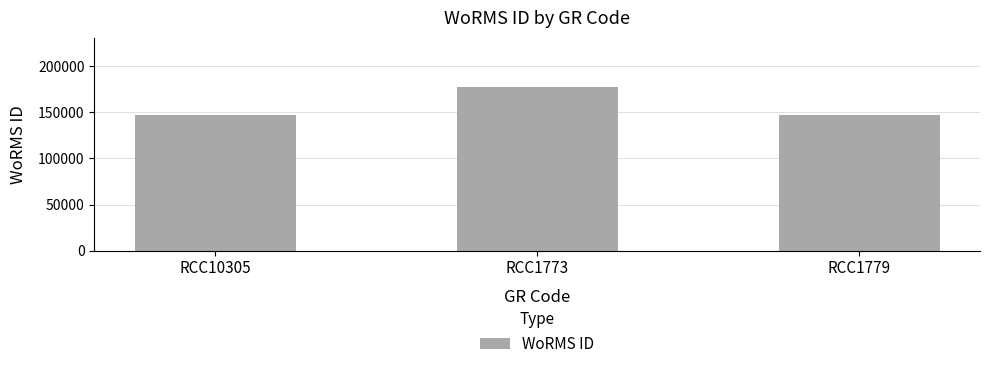

What is the value of the 3rd bar from the left?

146543